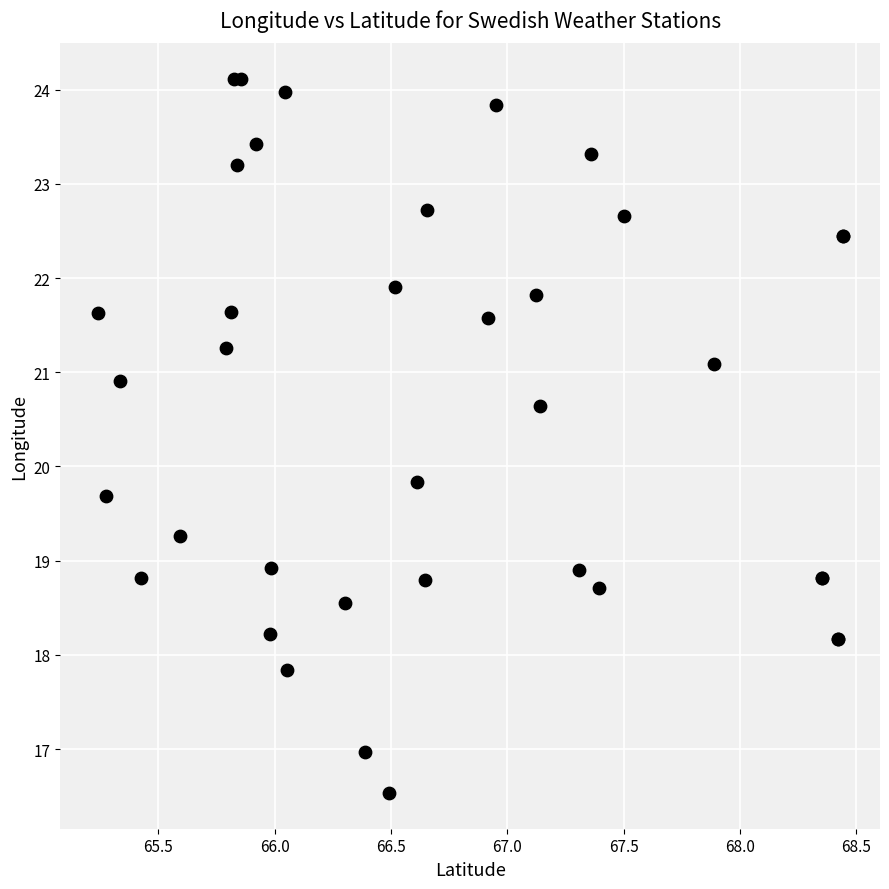

What Y value in the scatter plot is closest to 20?

19.8